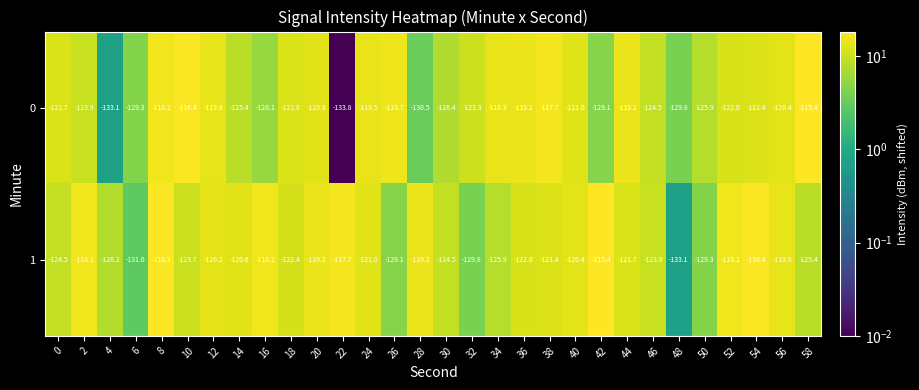

What is the sum of the 0 values at 12 and 6?

-249.1